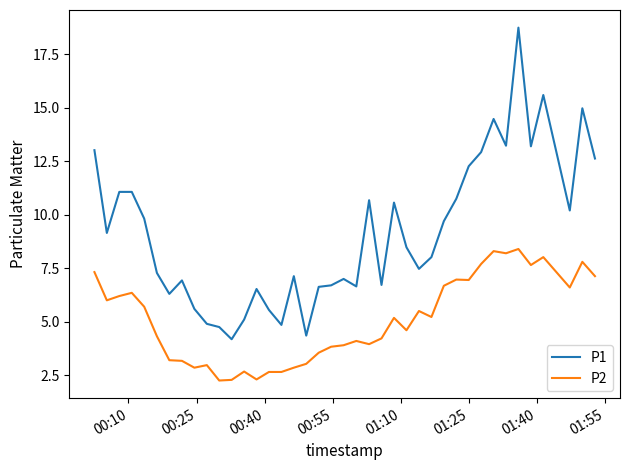

What is the difference between the second highest and minimum values in the P1 series?

11.4